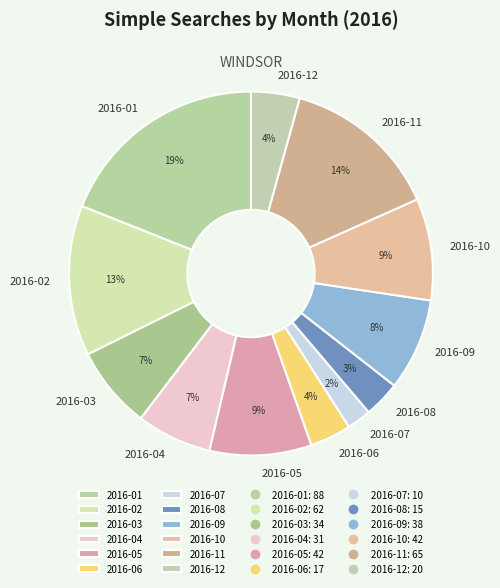

Between 2016-10 and 2016-02, which is larger?

2016-02